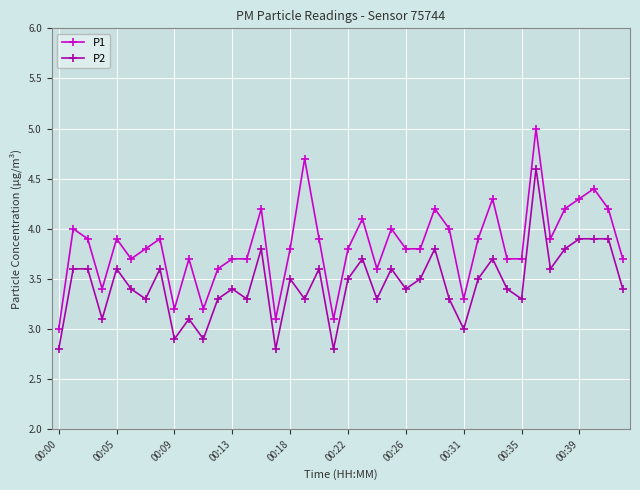

True or false: P1 and P2 cross at least once.

False